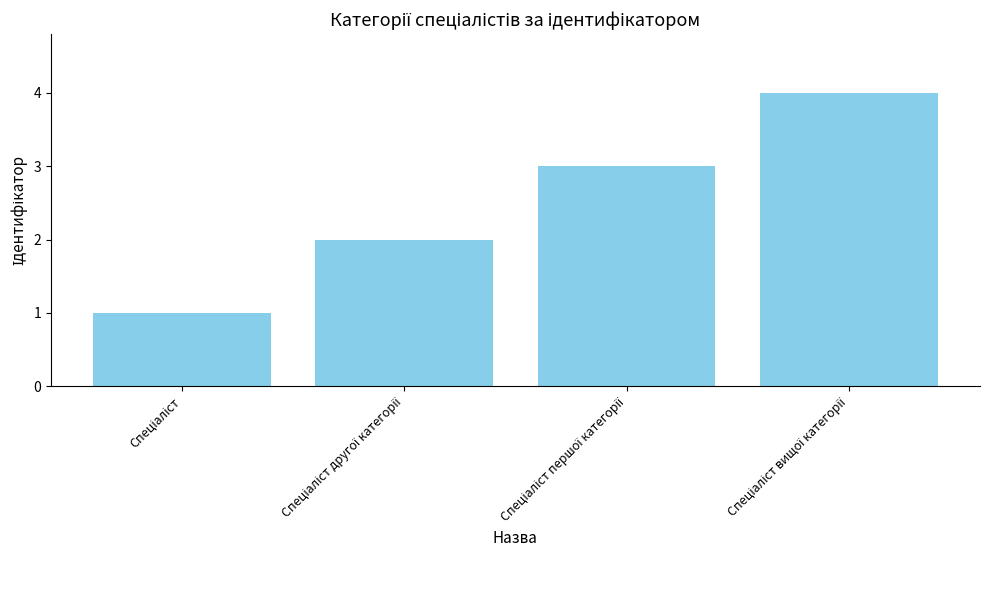

What is the difference between the maximum and minimum values?

3